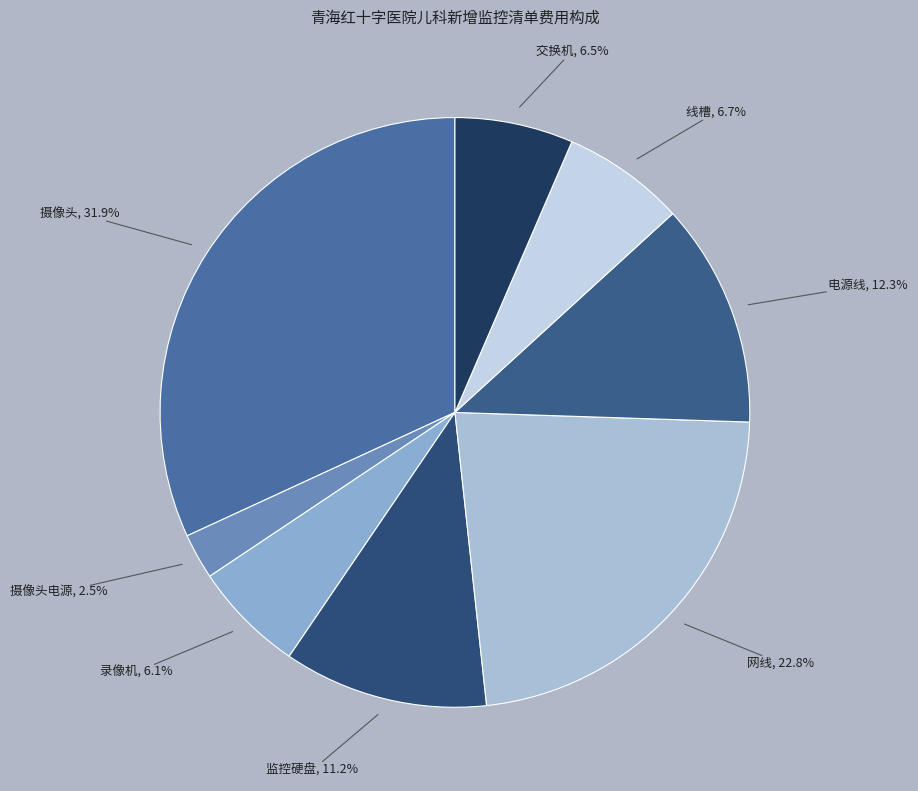

To the nearest percent, what is the difference between the largest and smallest slice percentages?

29%